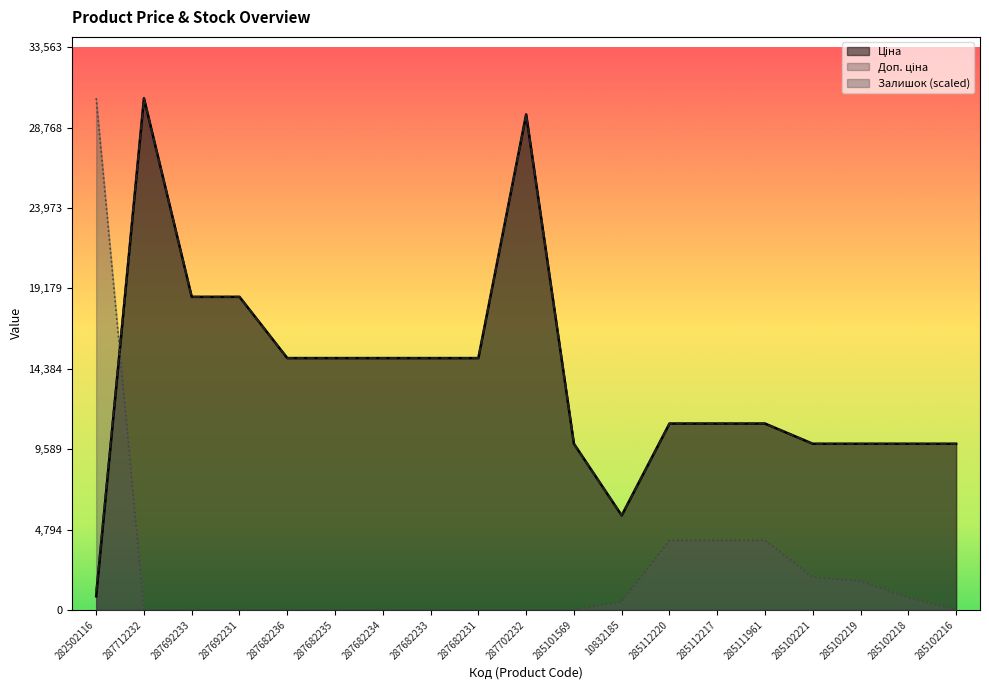

Rank the series at 287682231 from highest to lowest value.

Ціна, Доп. ціна, Залишок